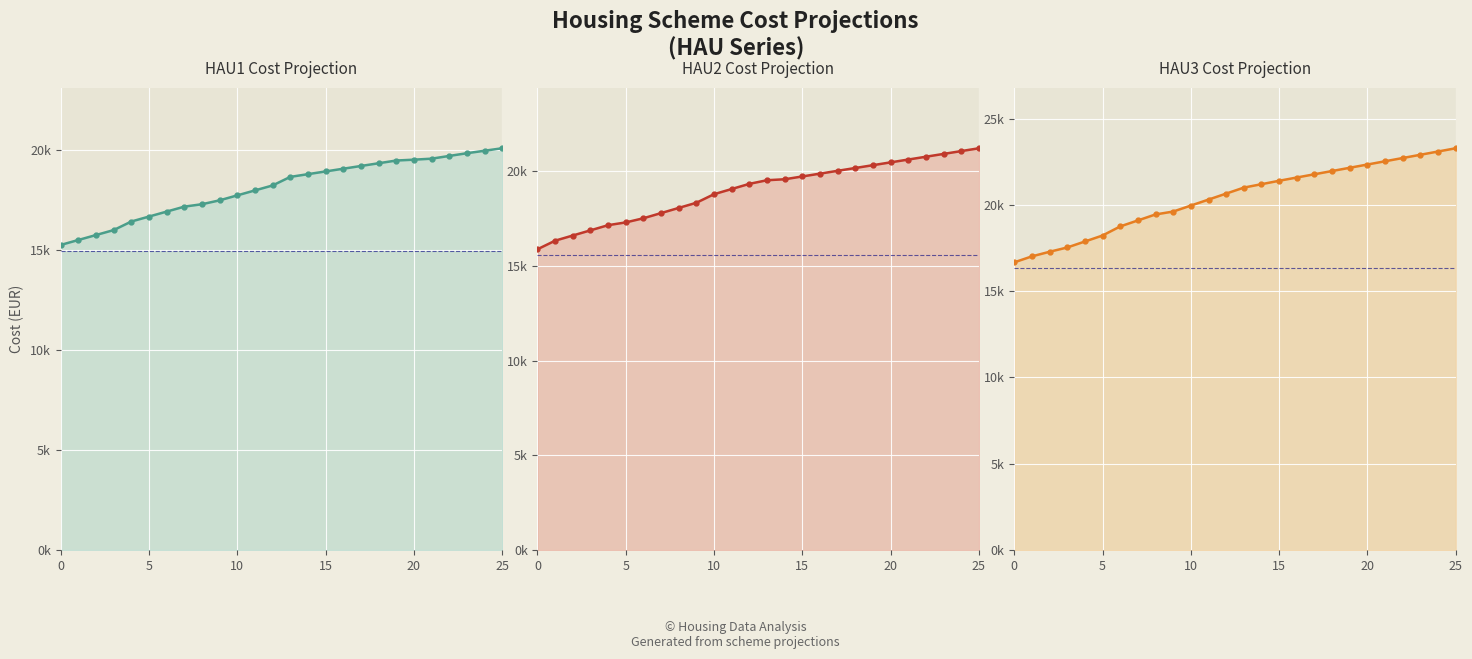

Reading left to right, what are all the values shown in this chart?

HAU1: 15253.9	15501.8	15749.7	15997.6	16425.5	16673.4	16921.3	17169.2	17290.3	17485.0	17732.9	17980.8	18228.7	18656.6	18792.9	18929.3	19065.6	19202.0	19338.3	19474.7	19517.6	19567.4	19703.7	19840.1	19964.0	20088.0
HAU2: 15873.6	16326.3	16599.0	16871.7	17144.4	17290.3	17509.8	17782.5	18055.1	18327.8	18780.5	19053.2	19325.9	19516.6	19567.3	19716.1	19864.8	20013.5	20162.3	20311.0	20459.8	20608.5	20757.2	20906.0	21054.7	21203.5
HAU3: 16673.3	17020.4	17286.6	17534.5	17881.6	18228.7	18755.7	19102.8	19449.8	19616.9	19964.0	20311.0	20658.1	21005.1	21203.5	21401.8	21590.2	21778.6	21967.0	22155.4	22343.8	22532.2	22720.6	22909.0	23097.4	23285.8